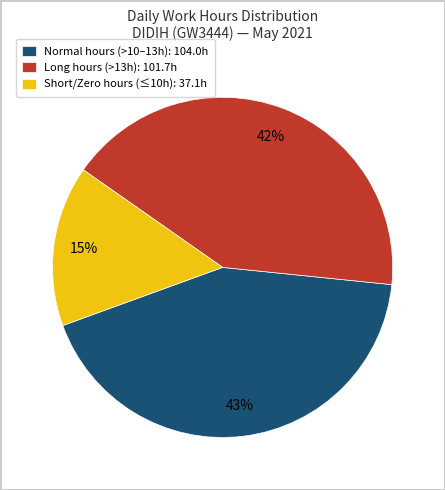

Rank the categories by value from lowest to highest.

Short/Zero hours (≤10h): 37.1h, Long hours (>13h): 101.7h, Normal hours (>10–13h): 104.0h